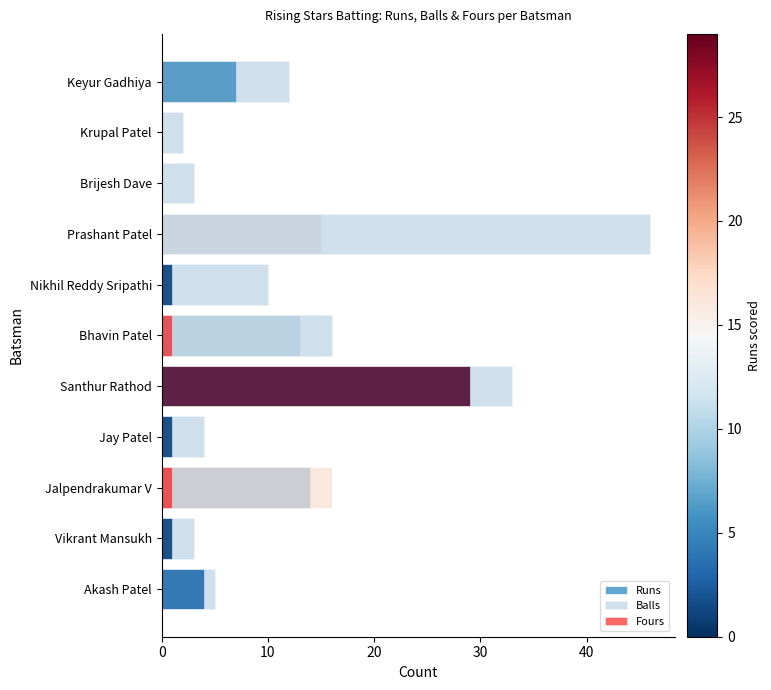

Are the bars horizontal?

Yes